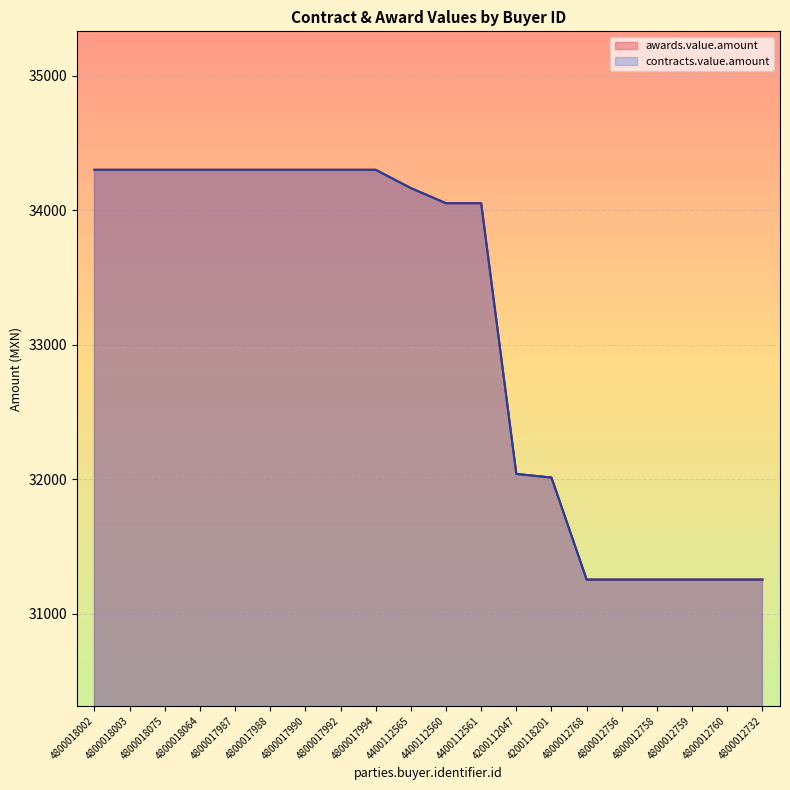

At which category does the chart reach its minimum across all series?

4800012768